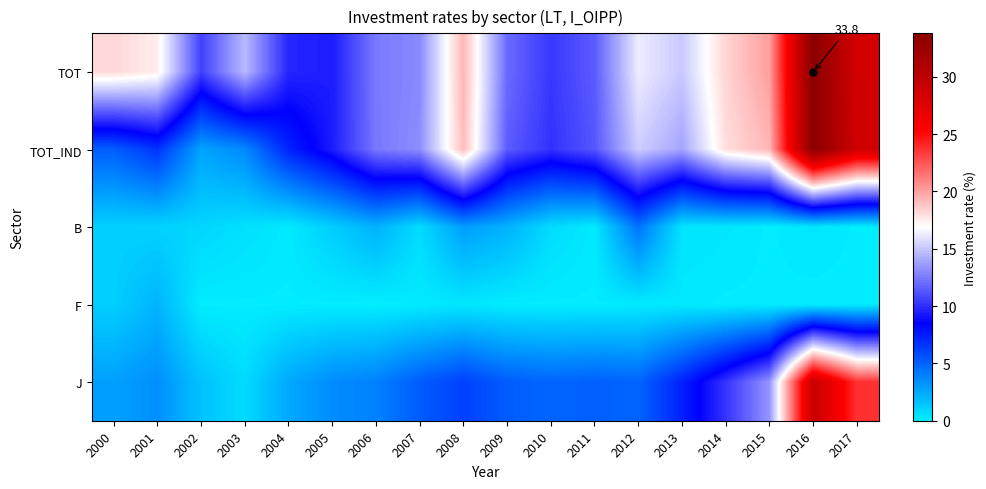

The F series shows 0.0 at 2016. True or false?

False